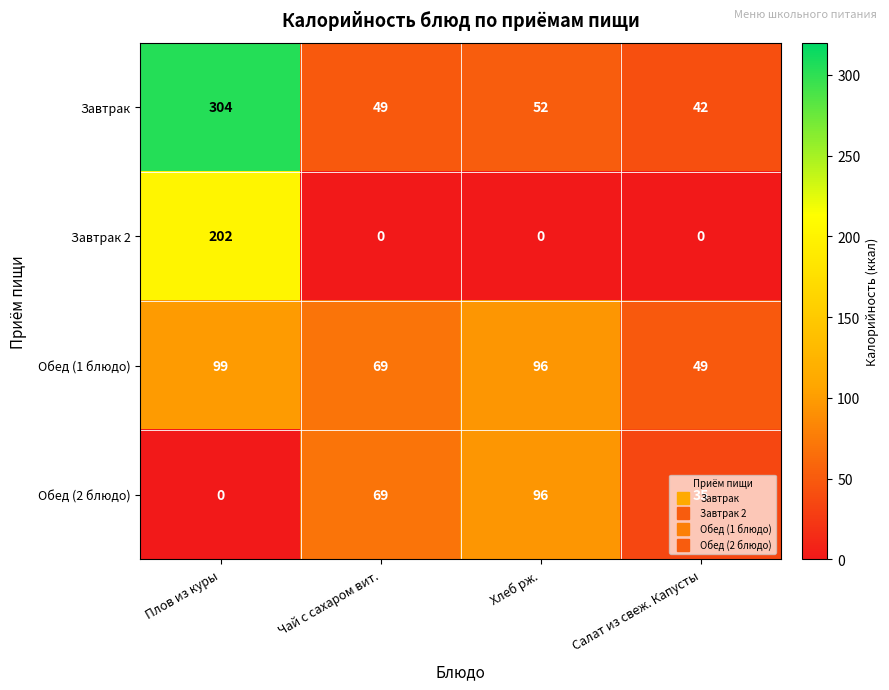

Rank the series by their maximum value, from highest to lowest.

Завтрак, Завтрак 2, Обед (1 блюдо), Обед (2 блюдо)